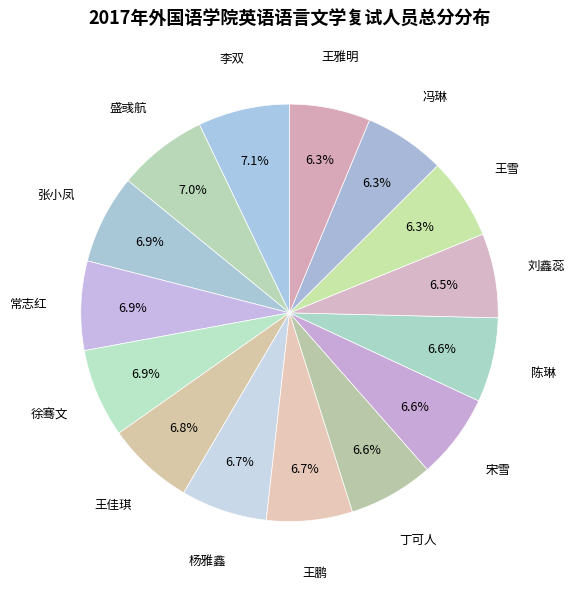

Count the number of slices in the pie.

15